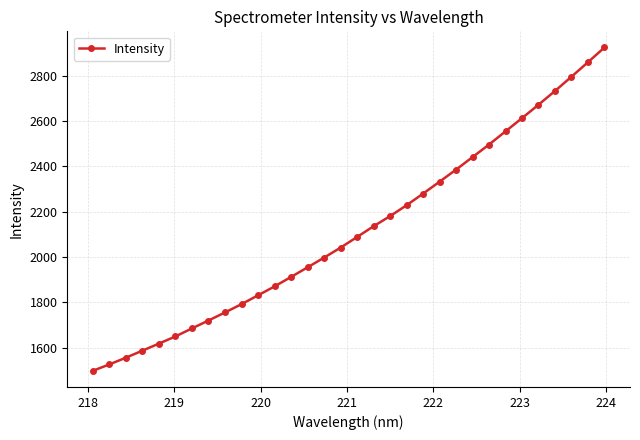

Reading left to right, list all the values displayed in this chart.

1497.3	1525.7	1555.2	1586.2	1617.3	1649.0	1684.4	1719.2	1754.8	1791.4	1830.4	1869.5	1911.4	1953.7	1996.6	2040.6	2087.5	2135.0	2179.7	2227.6	2278.8	2331.4	2384.9	2440.0	2495.4	2553.7	2611.9	2671.0	2731.7	2794.7	2858.6	2923.6